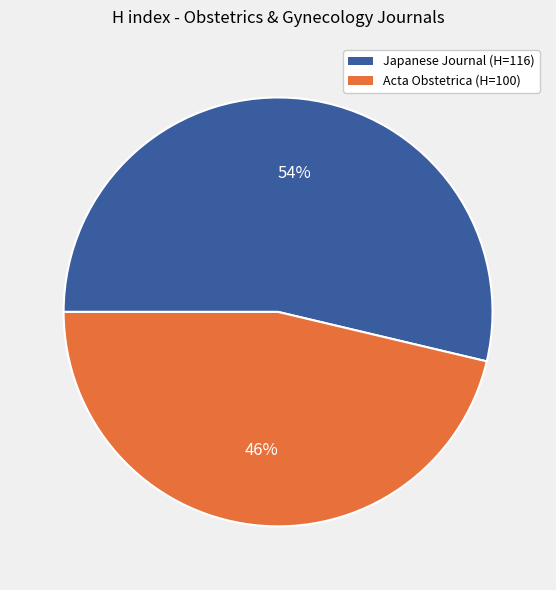

Is there any slice that represents more than half of the pie?

Yes